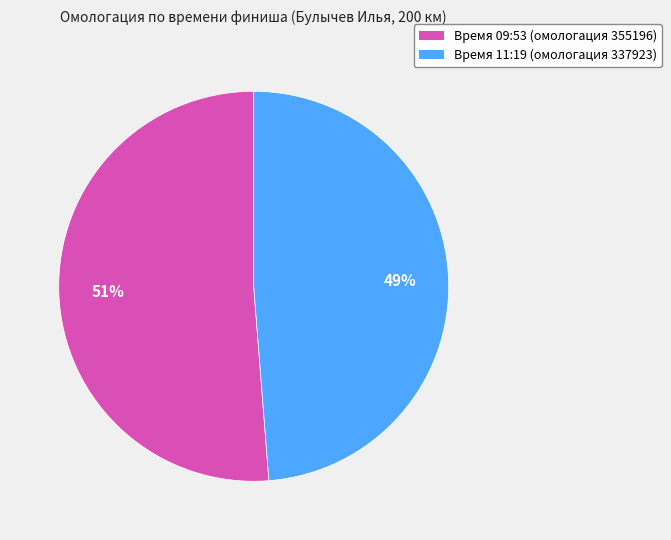

Combined, do Время 11:19 (омологация 337923) and Время 09:53 (омологация 355196) account for over 50%?

Yes